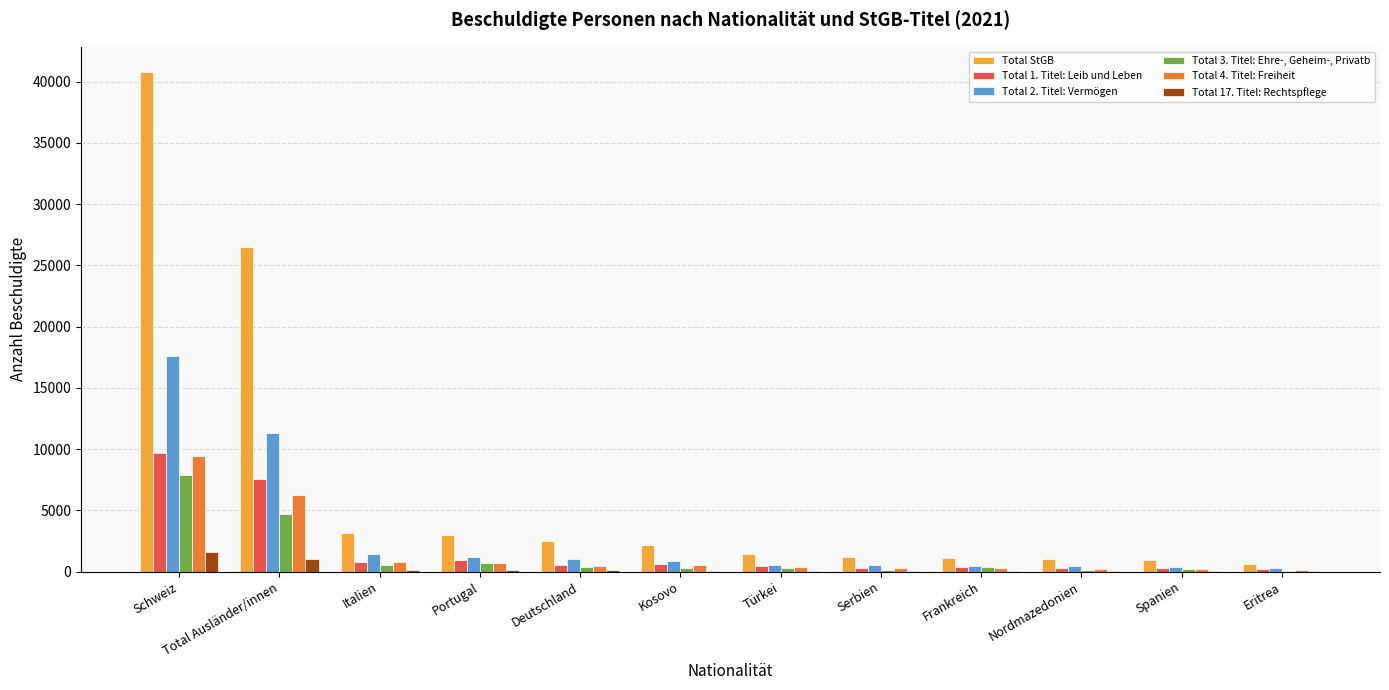

At which category is the sum across all series the highest?

Schweiz